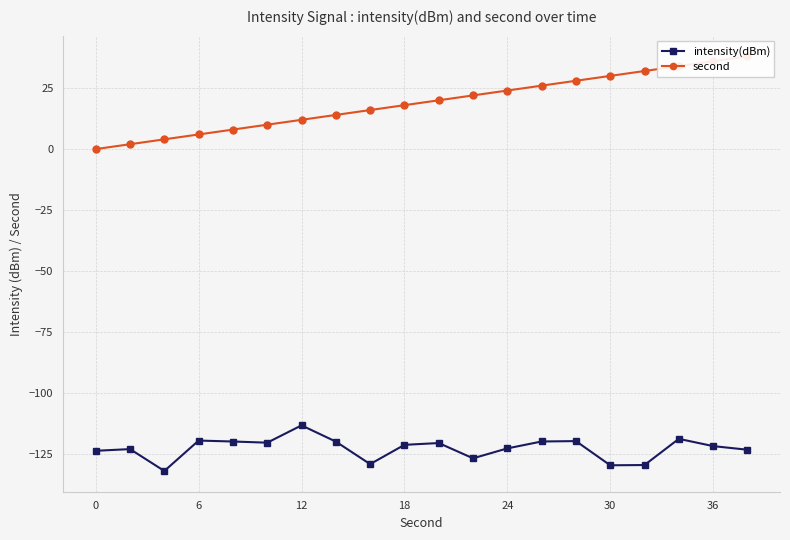

True or false: intensity(dBm) has more than 1 points higher than both neighbors.

True